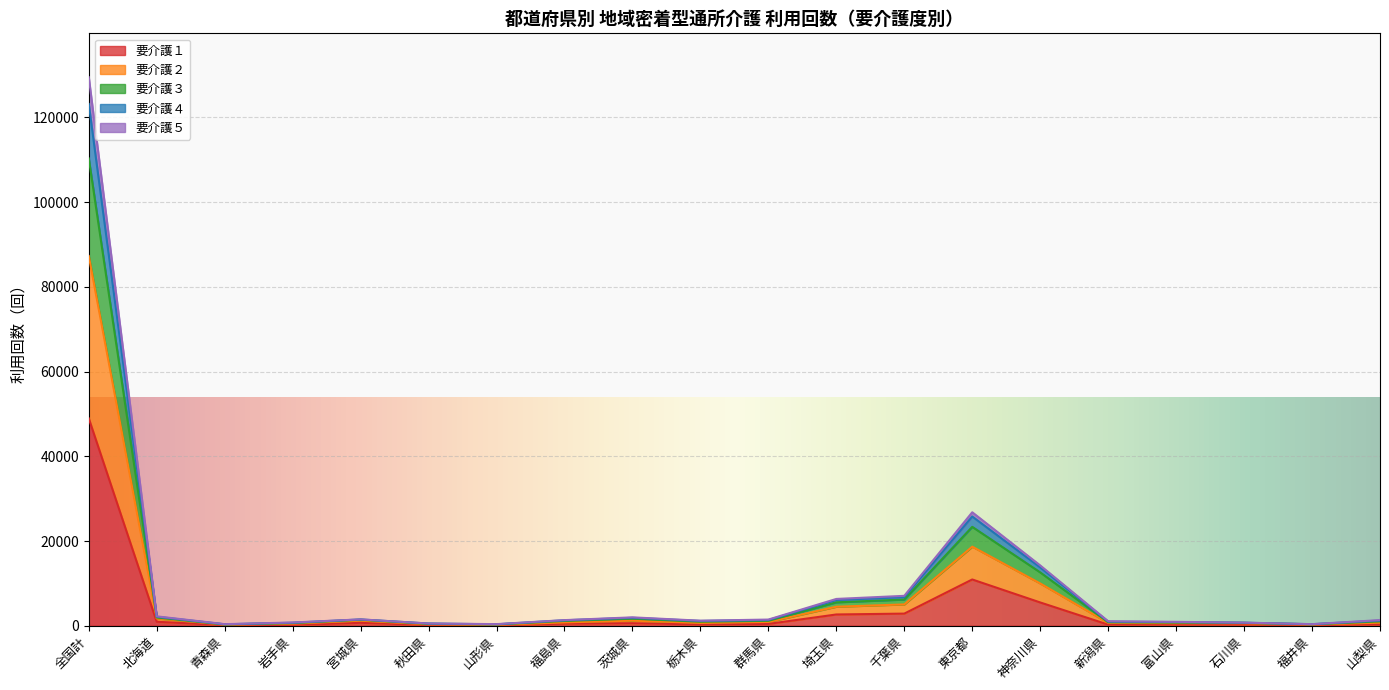

True or false: 要介護４ and 要介護３ intersect in this chart.

False